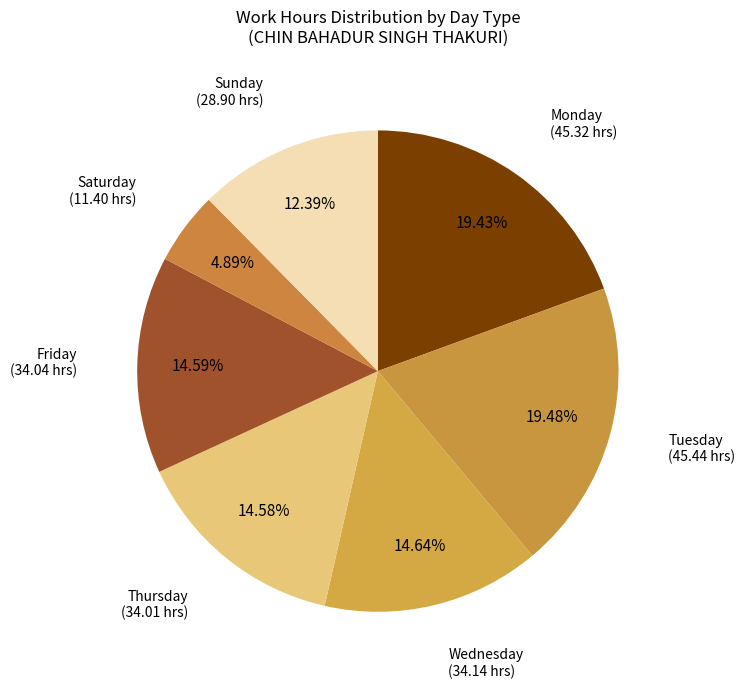

Approximately how many times larger is the value at Monday compared to Wednesday?

1.3